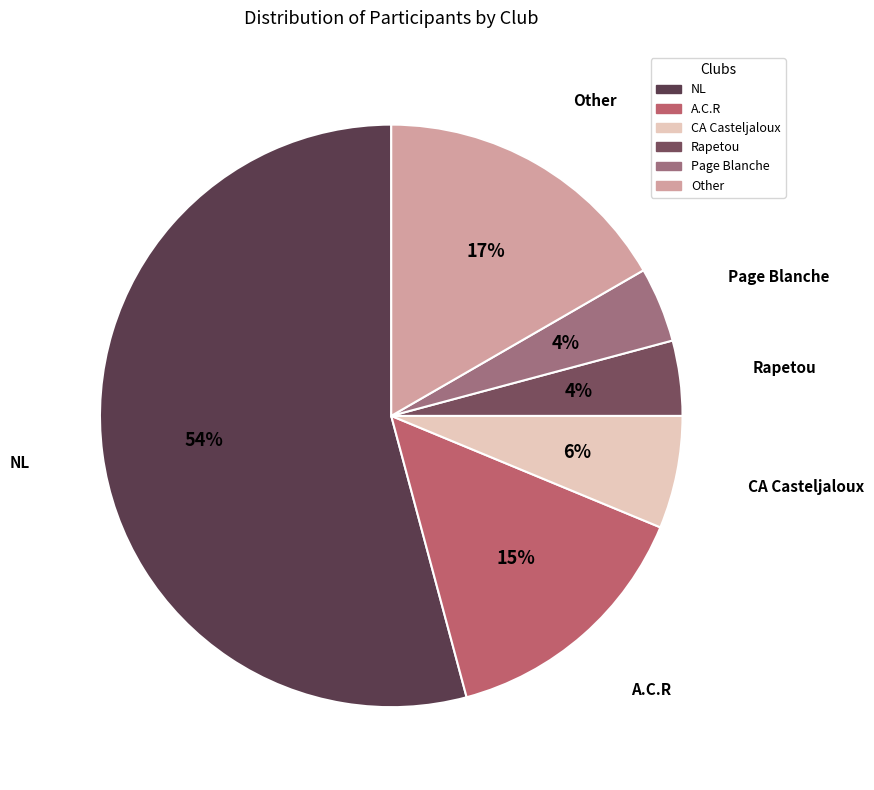

Approximately how many times larger is the value at Other compared to A.C.R?

1.1